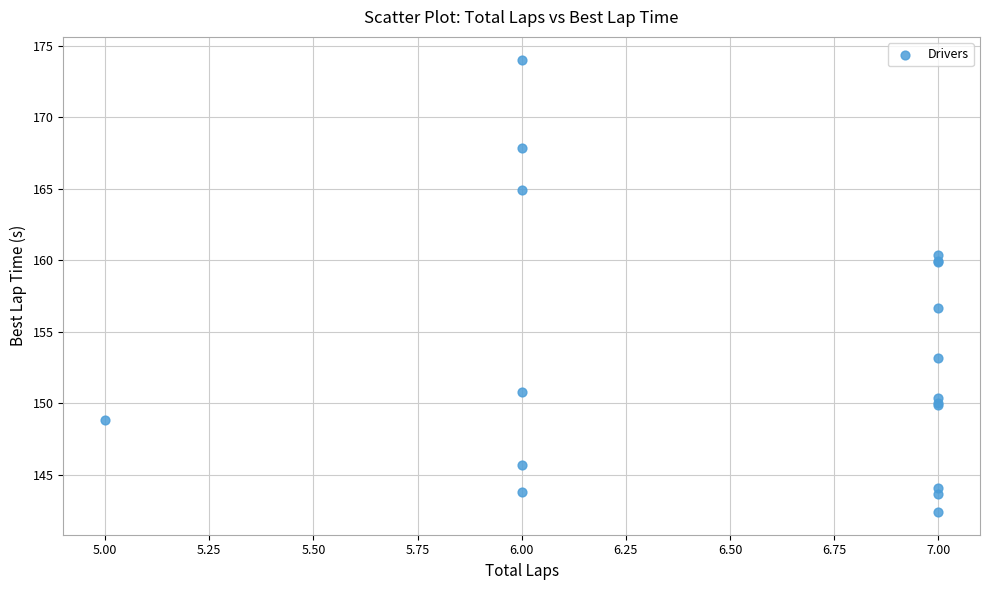

What Y value in the scatter plot is closest to 158?

156.7